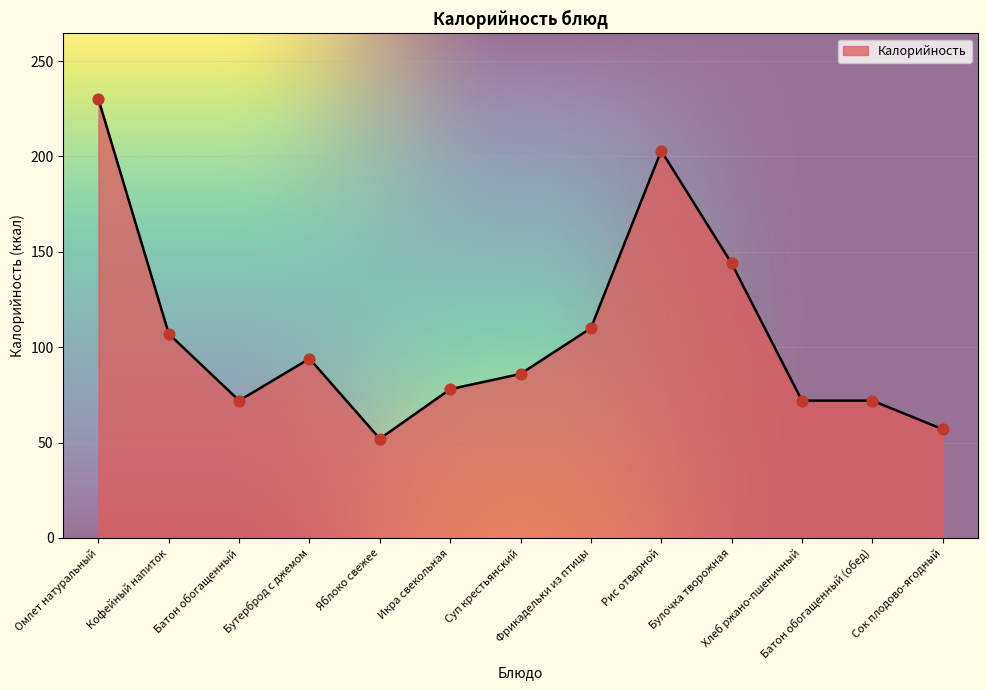

What is the ratio of the value at Булочка творожная to the value at Суп крестьянский?

1.7